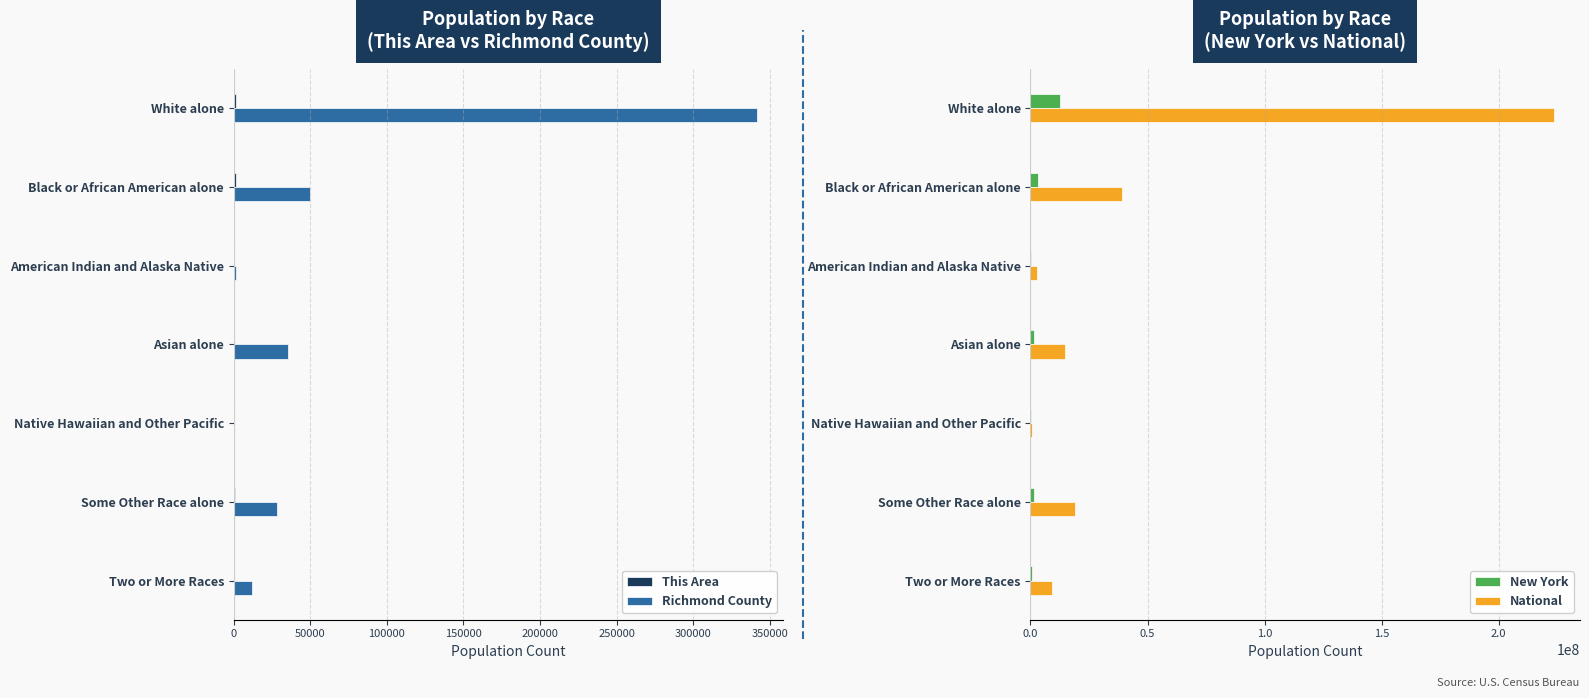

How many categories are shown in the chart?

7